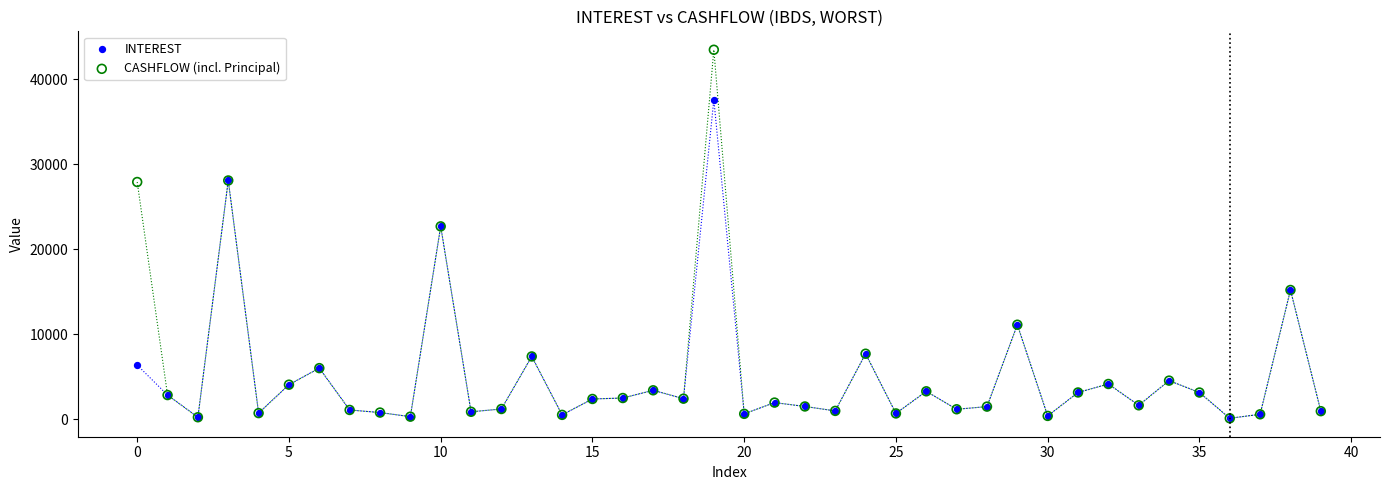

Which series has the widest spread of Y values?

CASHFLOW (incl. Principal)